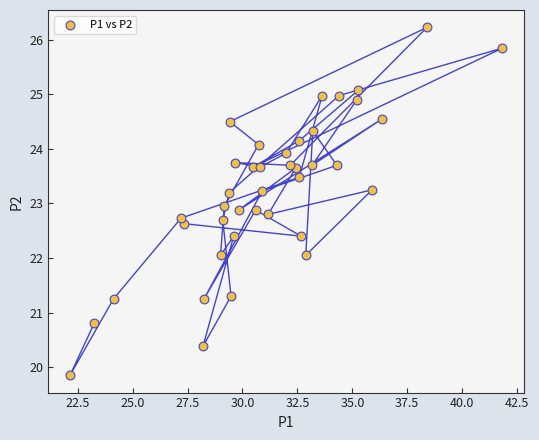

What is the range of X values (max minus min)?

19.7